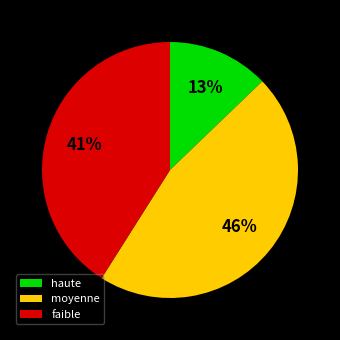

To the nearest percent, what is the average slice percentage?

33%